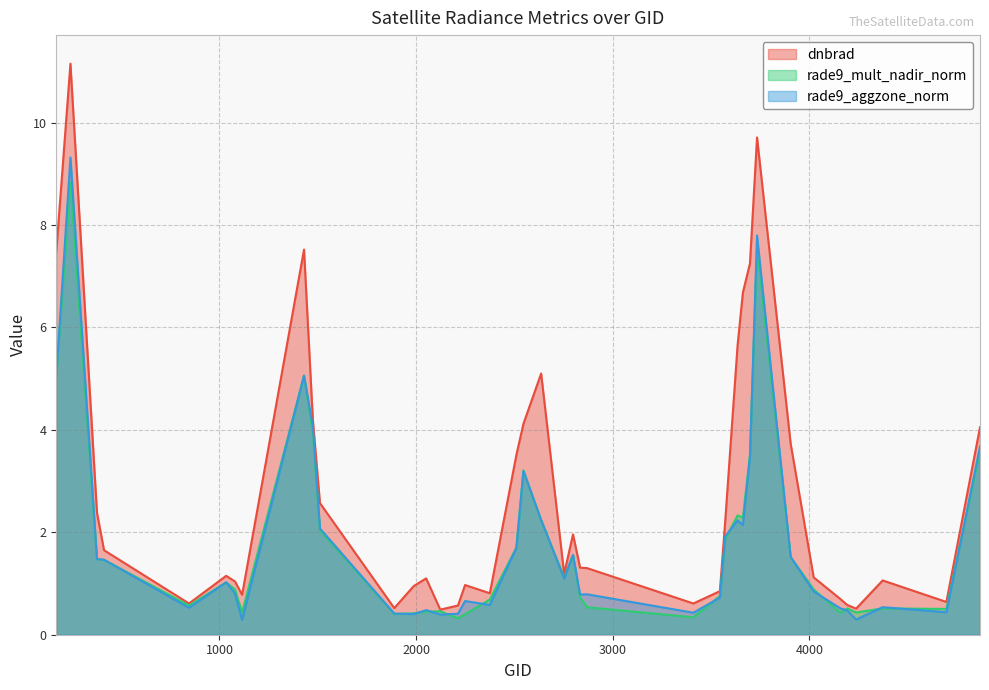

What is the sum of the rade9_aggzone_norm values at 4373 and 2051?

1.0